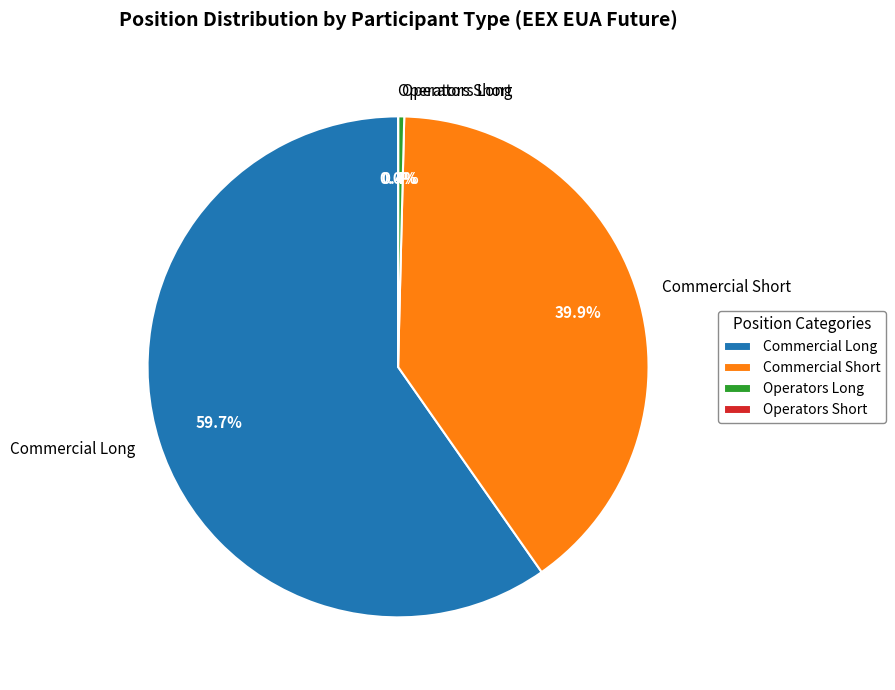

Is it true that Operators Long is 0% of the pie?

True